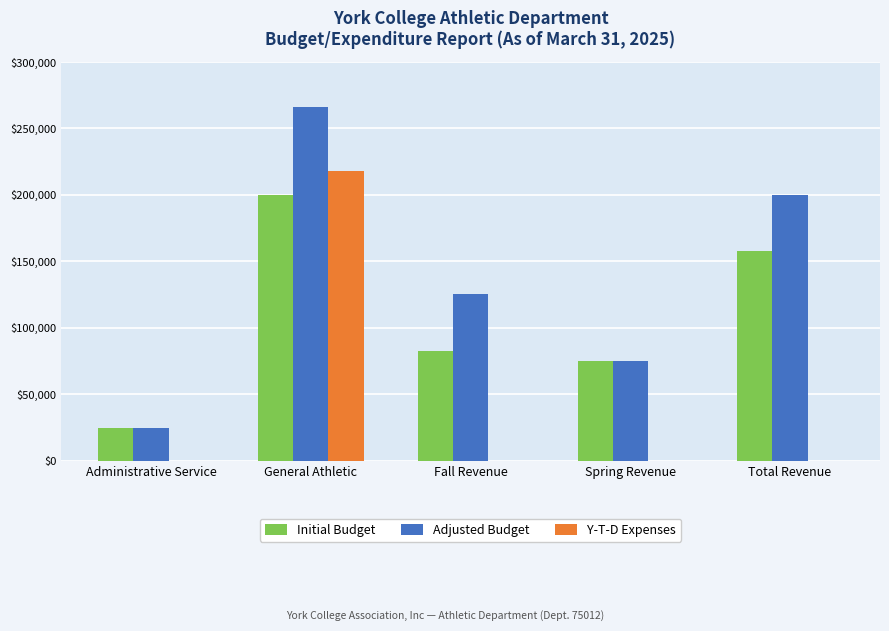

Is the value of Initial Budget at Administrative Service greater than the value of Y-T-D Expenses at Spring Revenue?

Yes